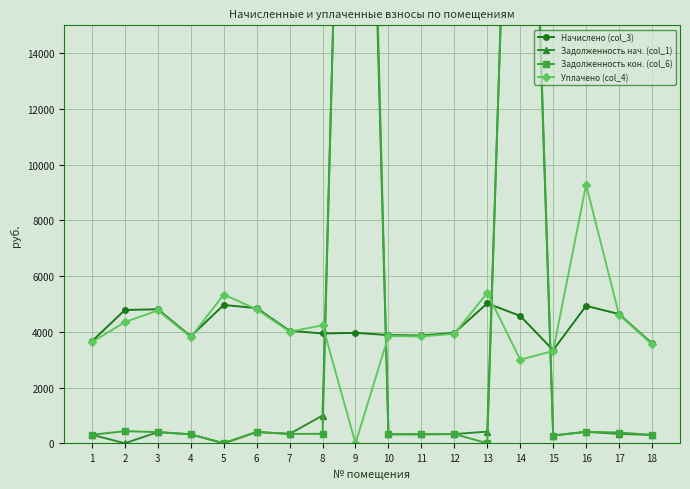

List the series in order of their peak value, lowest first.

Начислено (col_3), Уплачено (col_4), Задолженность нач. (col_1), Задолженность кон. (col_6)